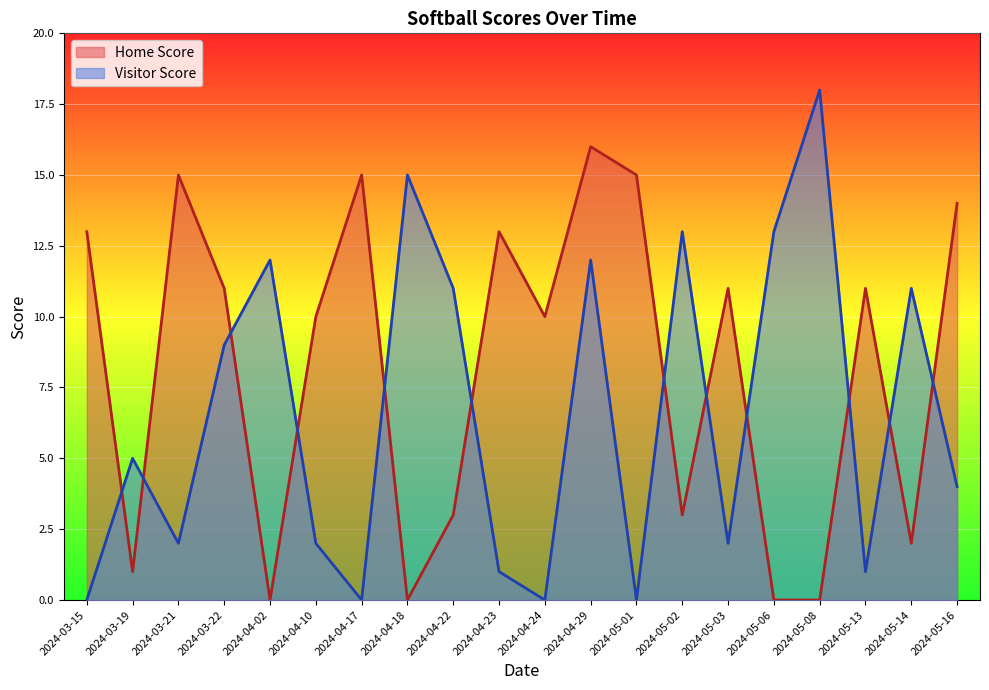

What position from the right is 2024-05-13?

3